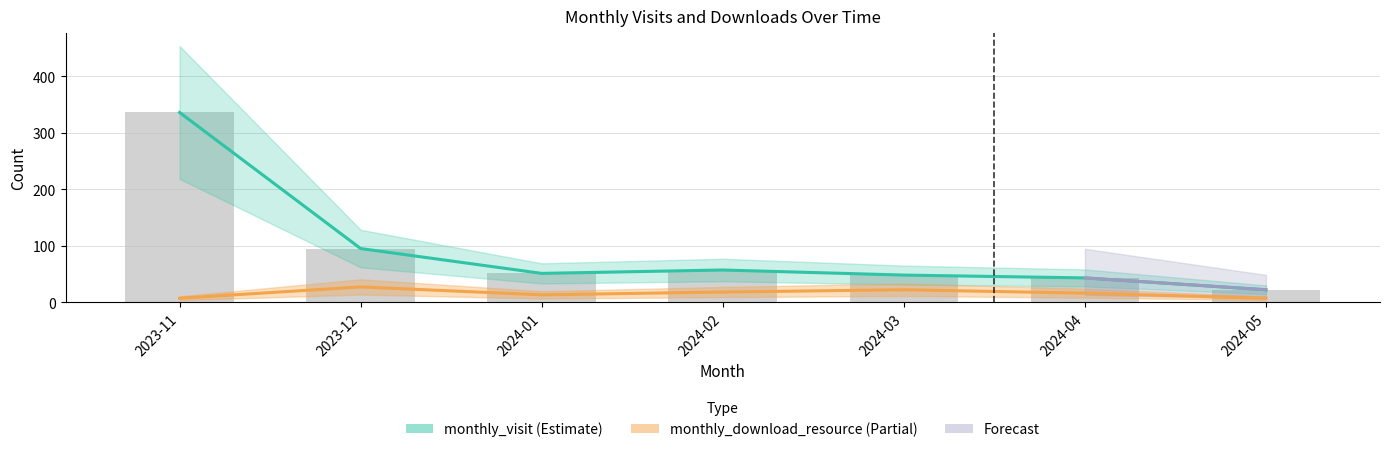

How many data points in monthly_download_resource are above 16?

3